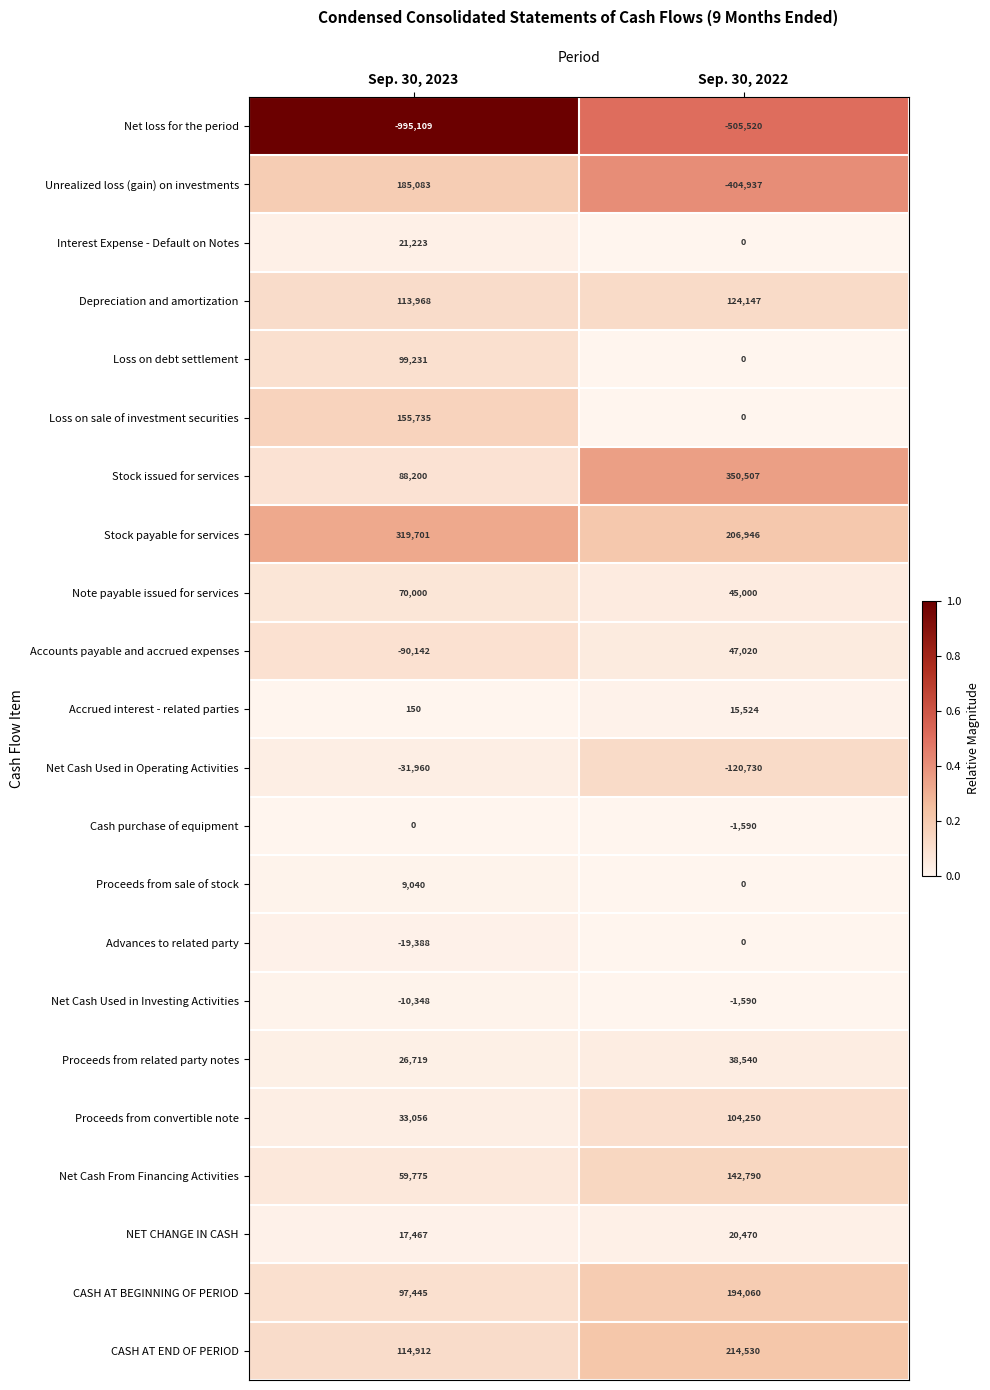

What is the average value of the Unrealized loss (gain) on investments series?

-109927